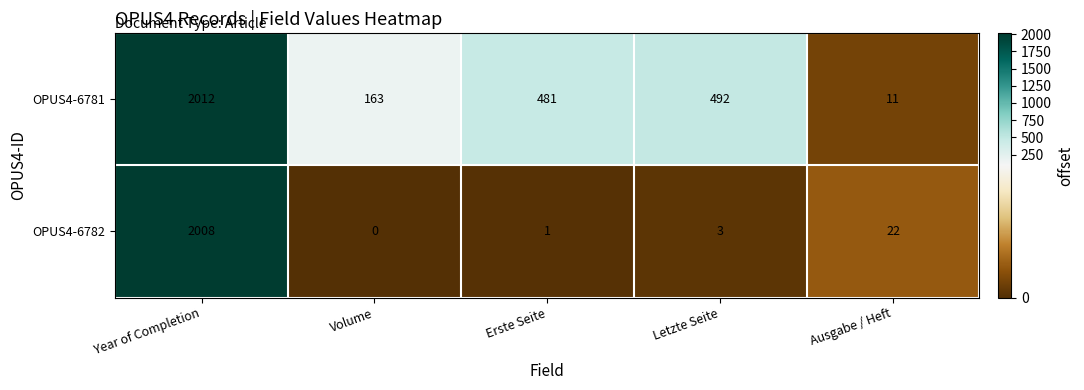

Which series has the largest total across all categories?

OPUS4-6781